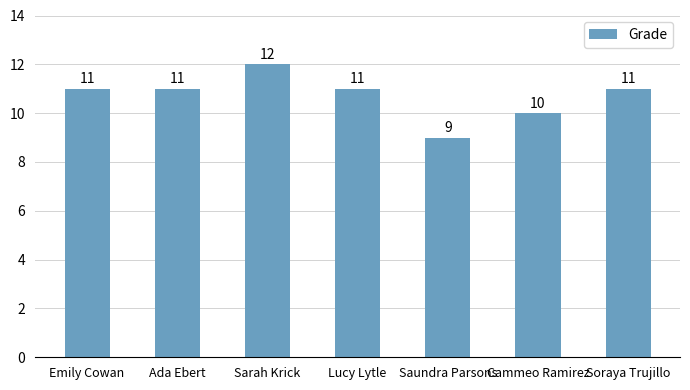

What is the difference between the maximum and second lowest values?

2